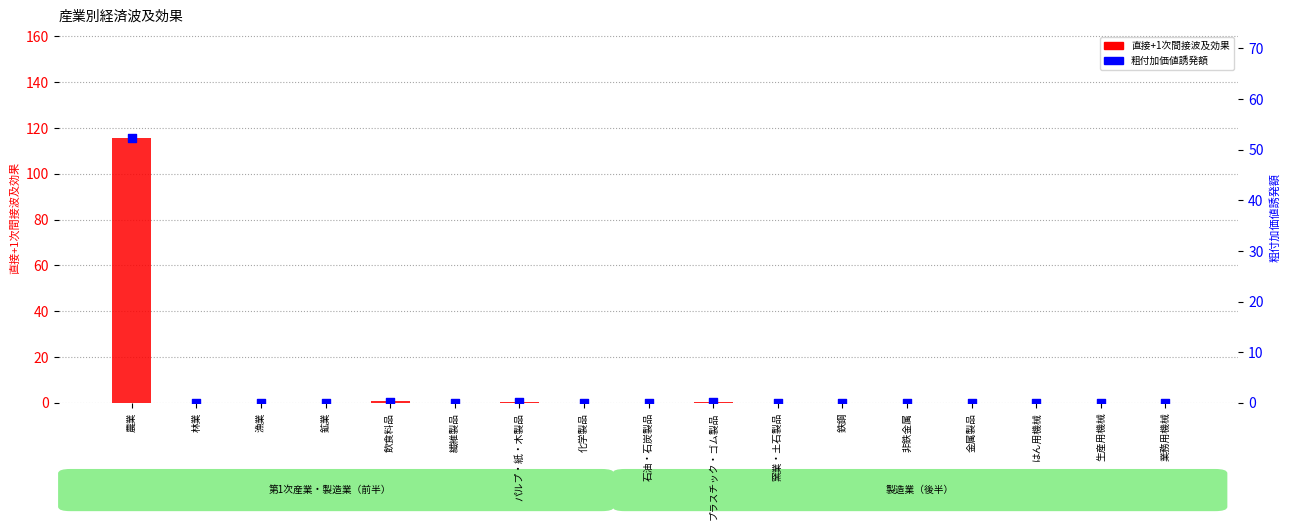

Which series has the largest total across all categories?

直接+1次間接波及効果